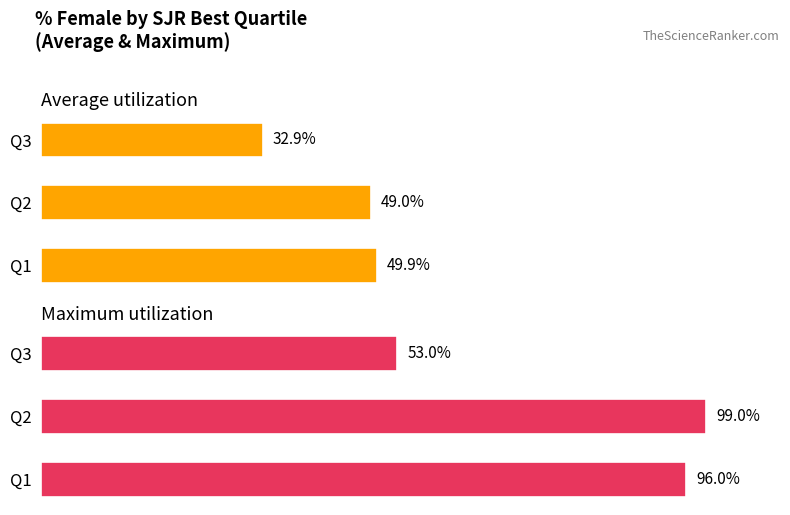

What is the sum of all Average utilization values?

131.9